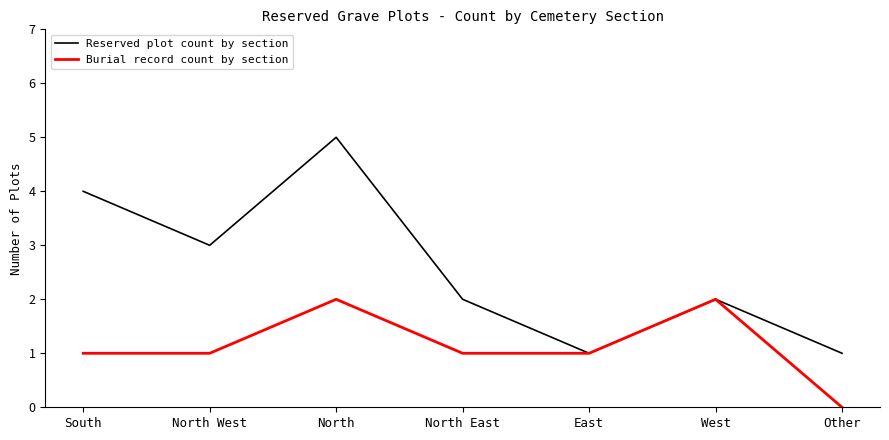

Is the value of Reserved plot count by section at North West greater than the value of Burial record count by section at West?

Yes